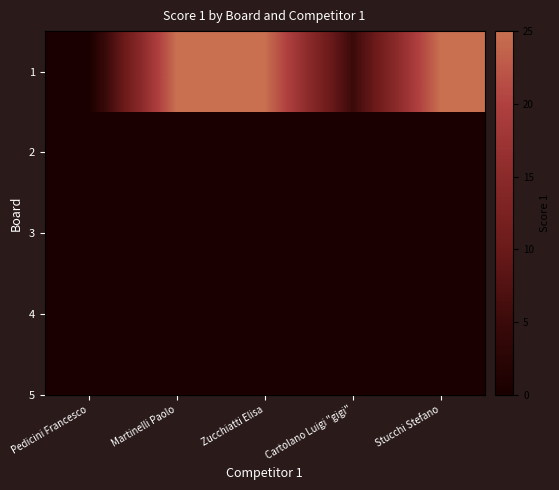

Which category has the lowest value across all series?

Pedicini Francesco